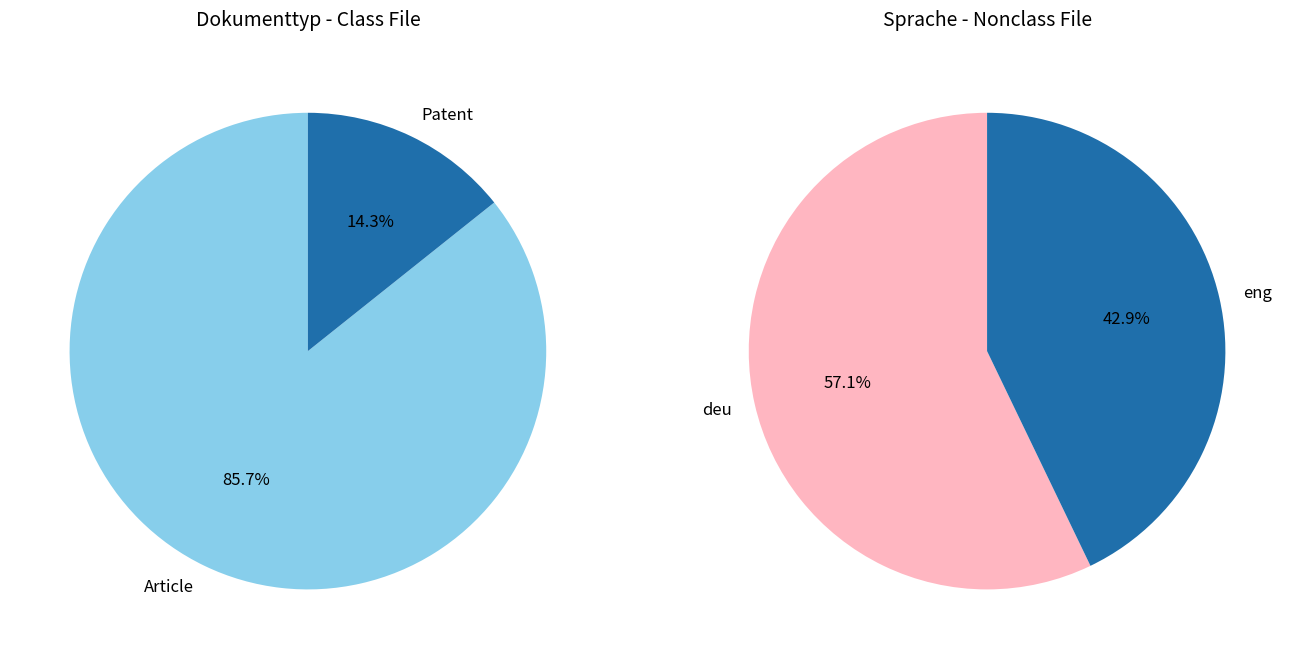

How much of the chart is everything except Article?

14.3%